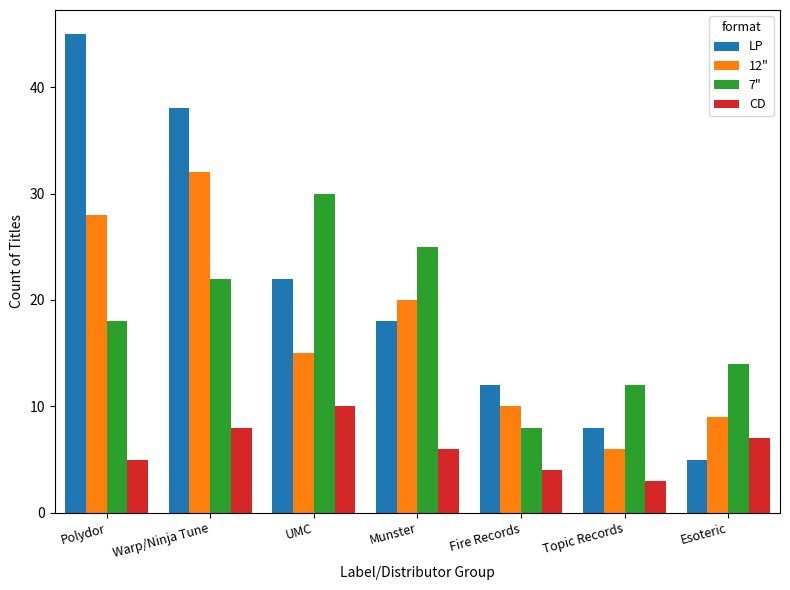

What is the difference between the CD values at Esoteric and UMC?

3